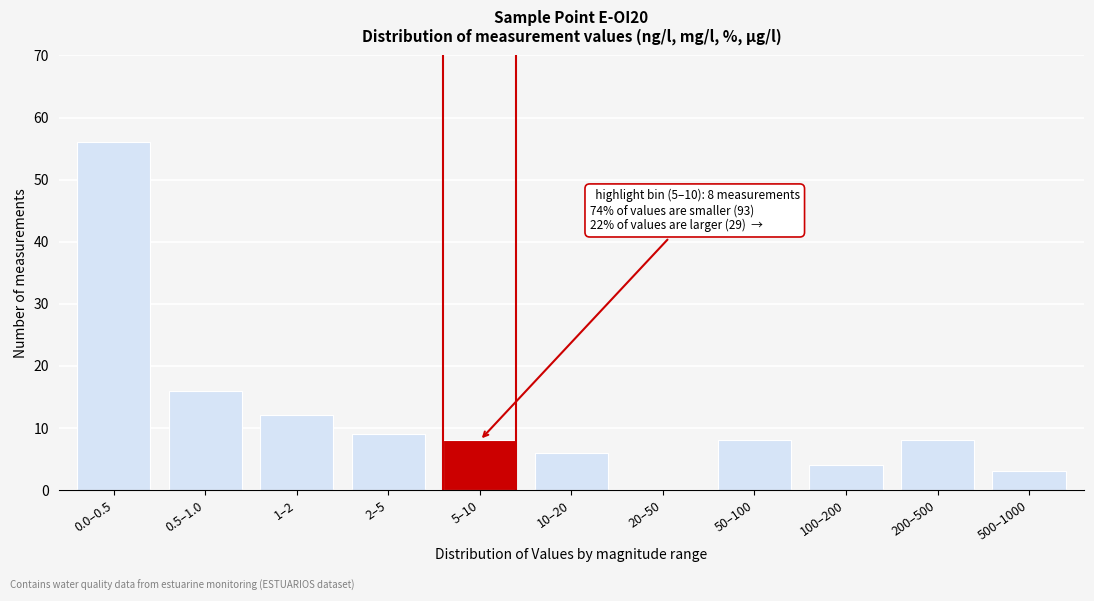

Reading left to right, transcribe all the data shown in this chart.

0.0–0.5=56	0.5–1.0=16	1–2=12	2–5=9	5–10=8	10–20=6	20–50=0	50–100=8	100–200=4	200–500=8	500–1000=3